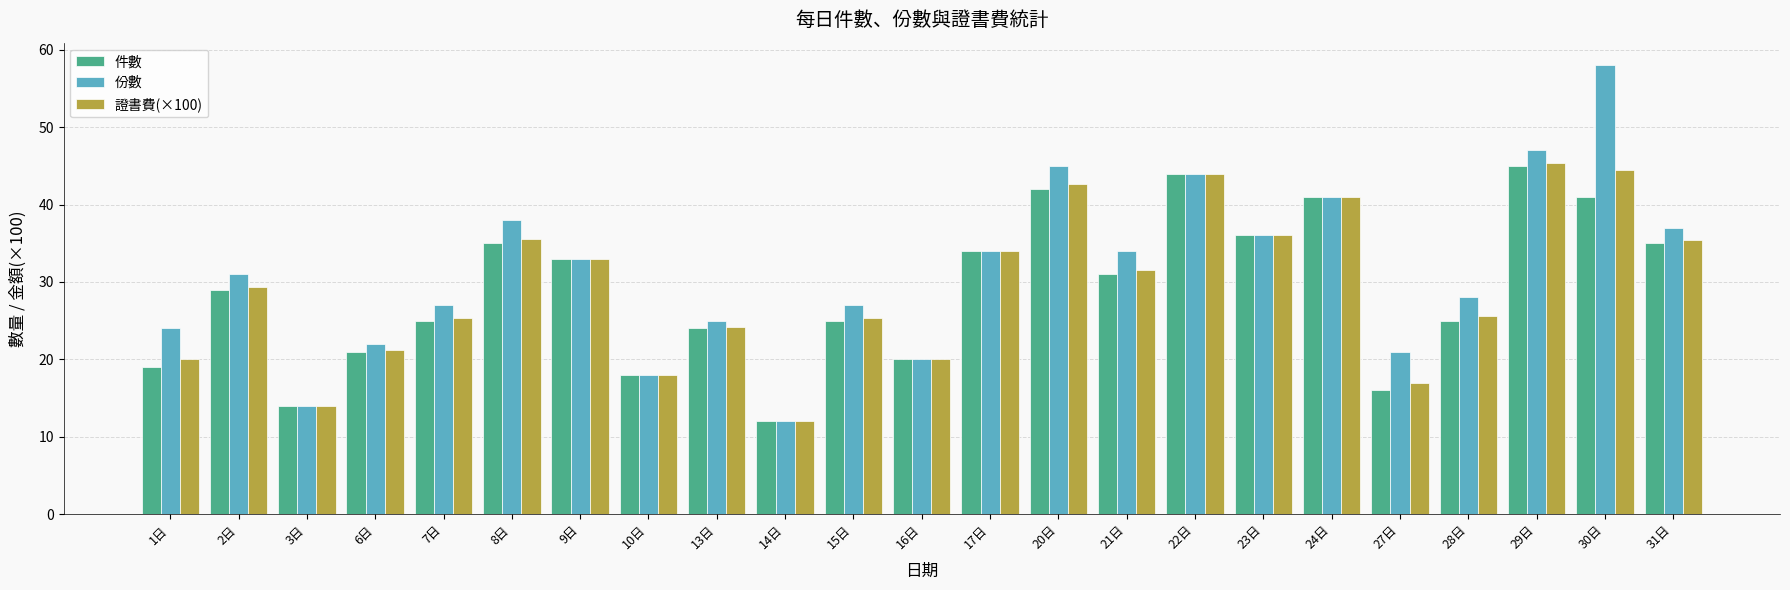

Which label corresponds to the largest value in the chart?

30日